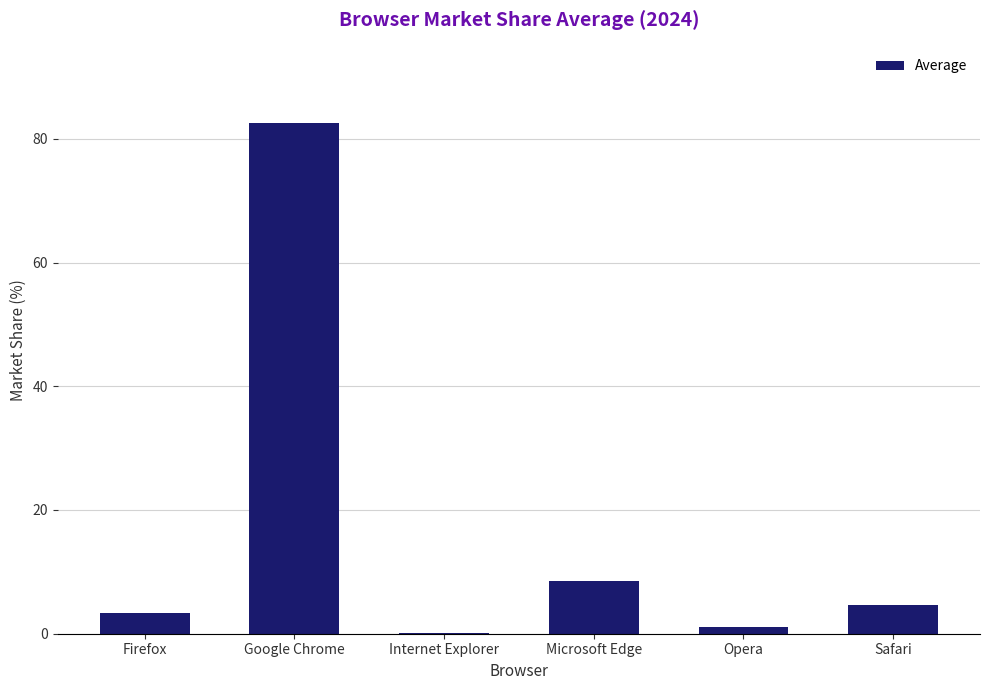

What is the maximum value shown in the chart?

82.5